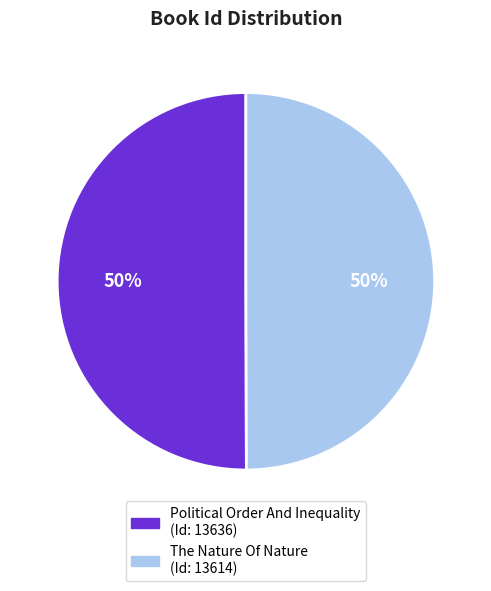

To the nearest percent, what portion does Political Order And Inequality represent?

50%